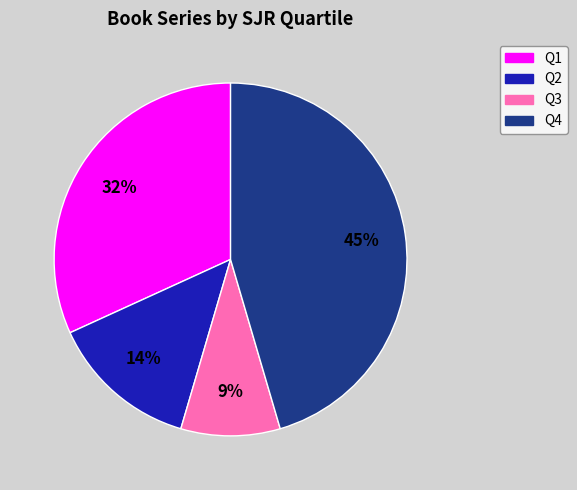

Do Q2 and Q1 together represent more than half of the pie?

No